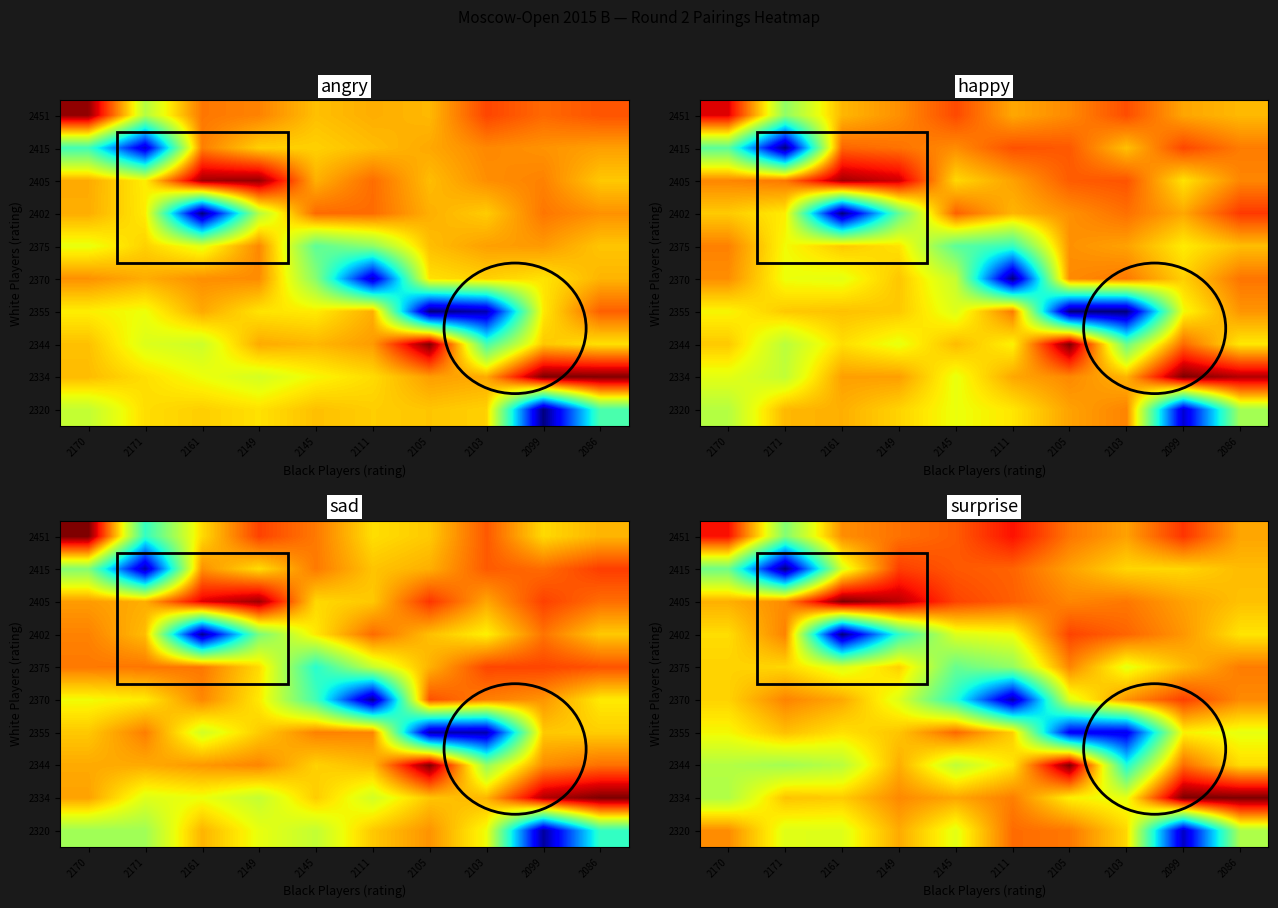

At 2103, list the series in order from smallest to largest.

2355, 2344, 2375, 2334, 2320, 2415, 2451, 2370, 2405, 2402